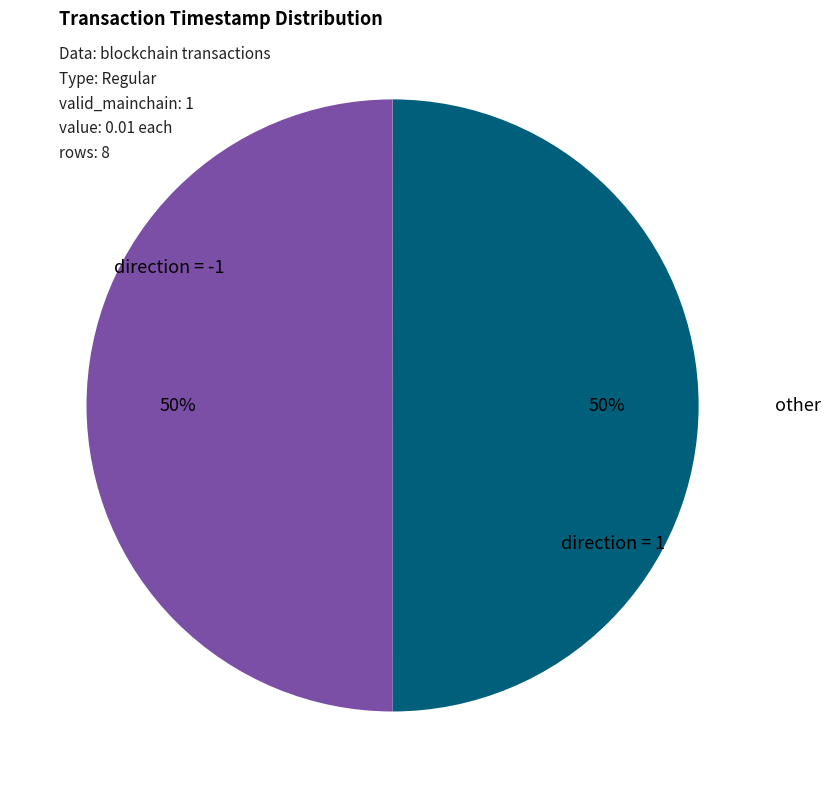

To the nearest percent, what is the average slice percentage?

33%